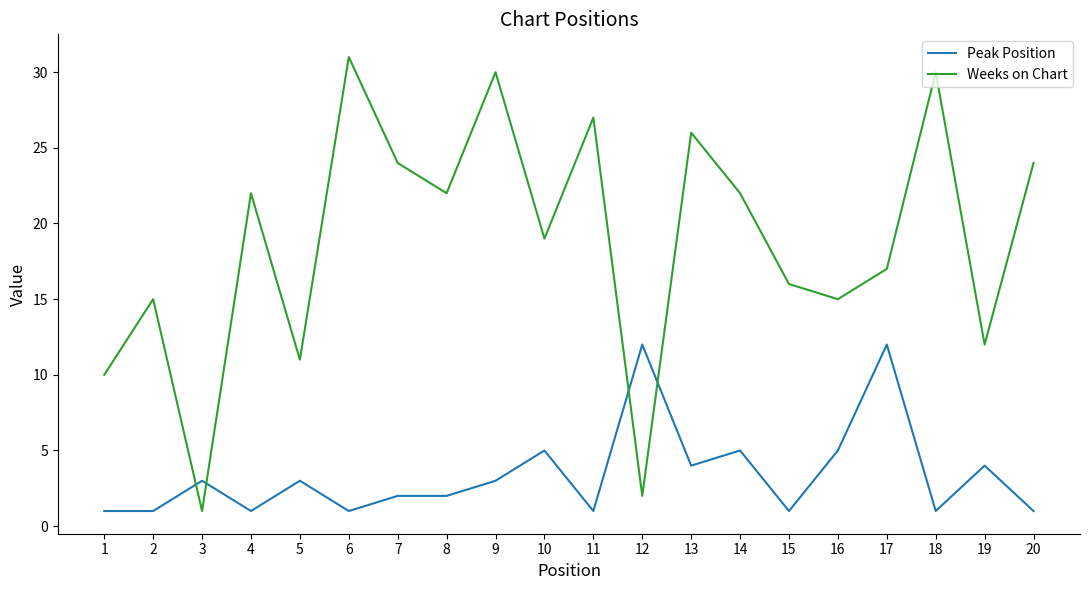

Is the value of Peak Position at 5 greater than the value of Weeks on Chart at 10?

No